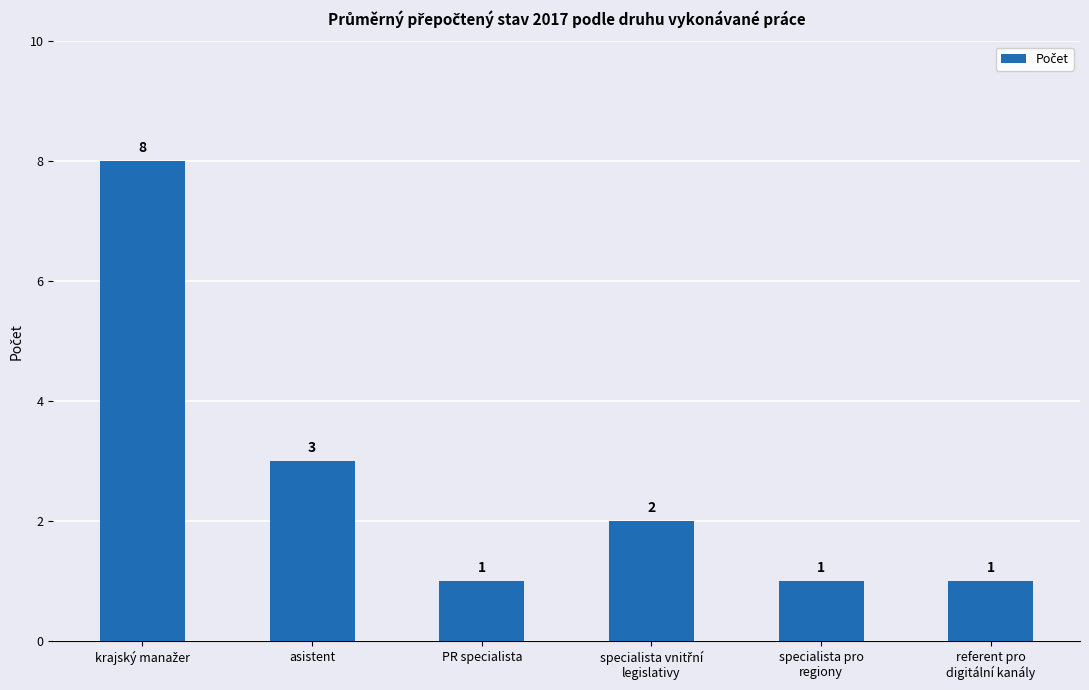

Is it true that the value at referent pro
digitální kanály is 0?

False